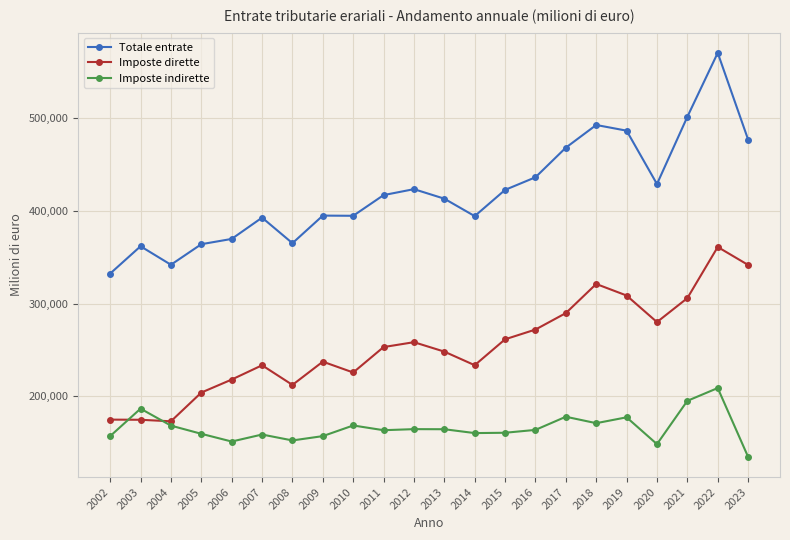

True or false: Imposte dirette and Totale entrate intersect in this chart.

False